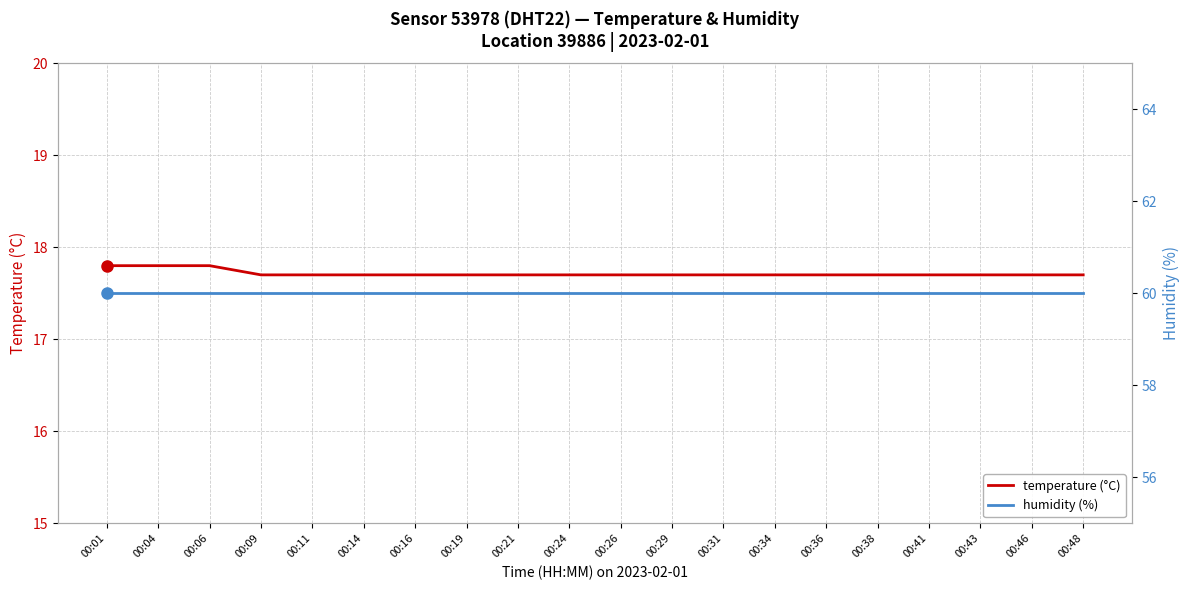

Where is temperature (°C) nearest to the value 17?

00:09